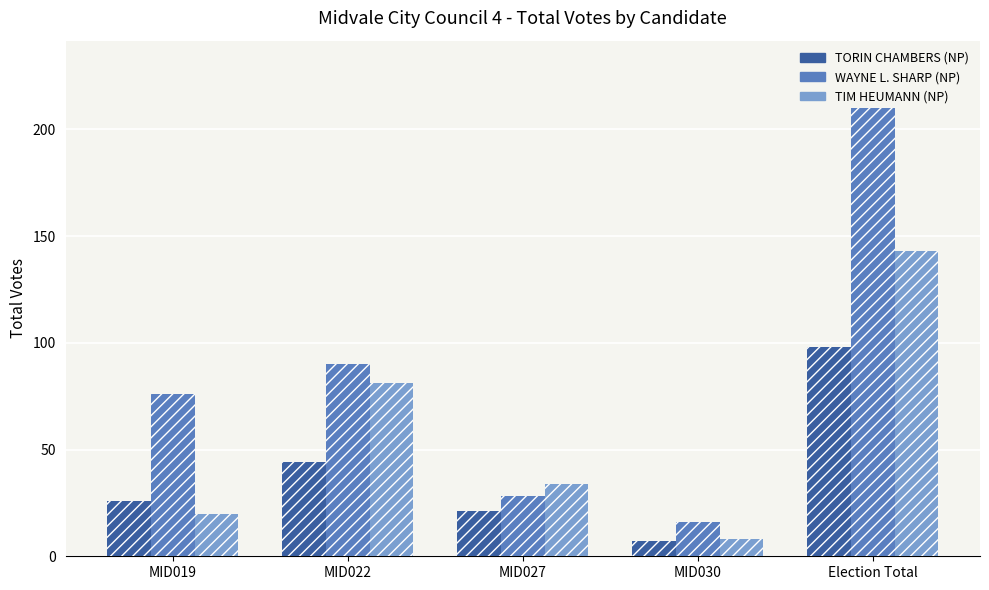

What is the value of the WAYNE L. SHARP (NP) bar at the 4th from the left?

16